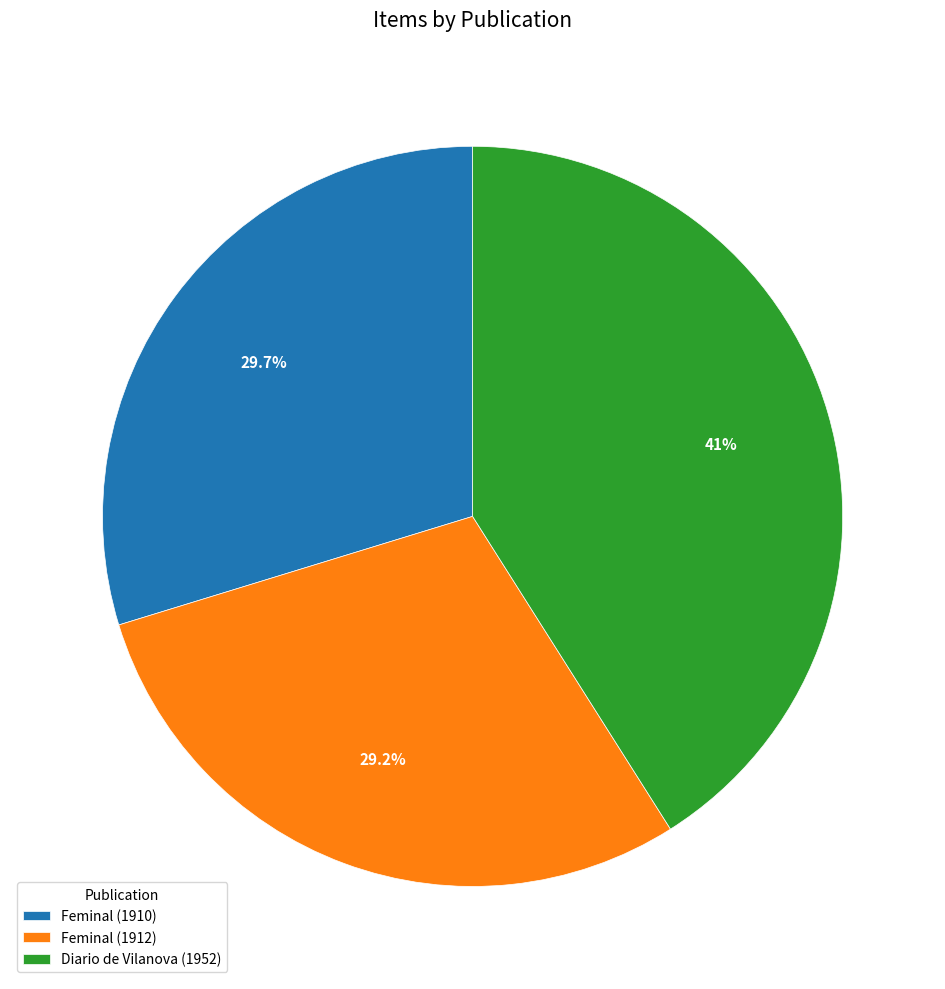

To the nearest percent, what percentage of the pie is Diario de Vilanova (1952)?

41%